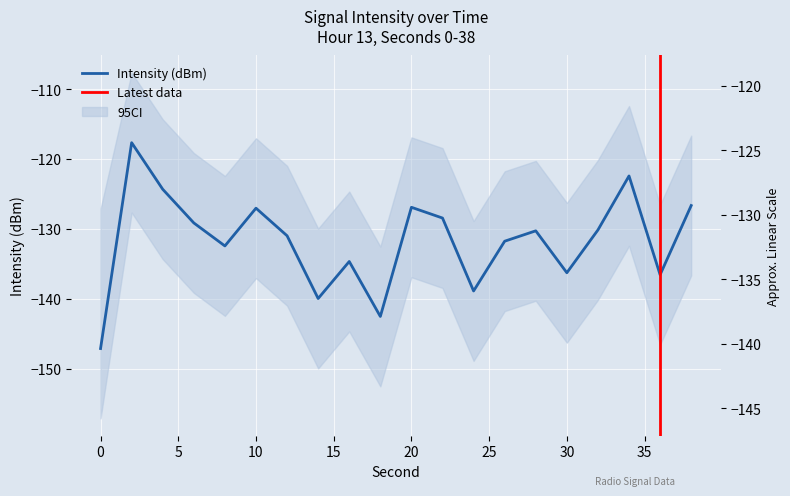

What is the change in value from 20 to 22?

-1.5